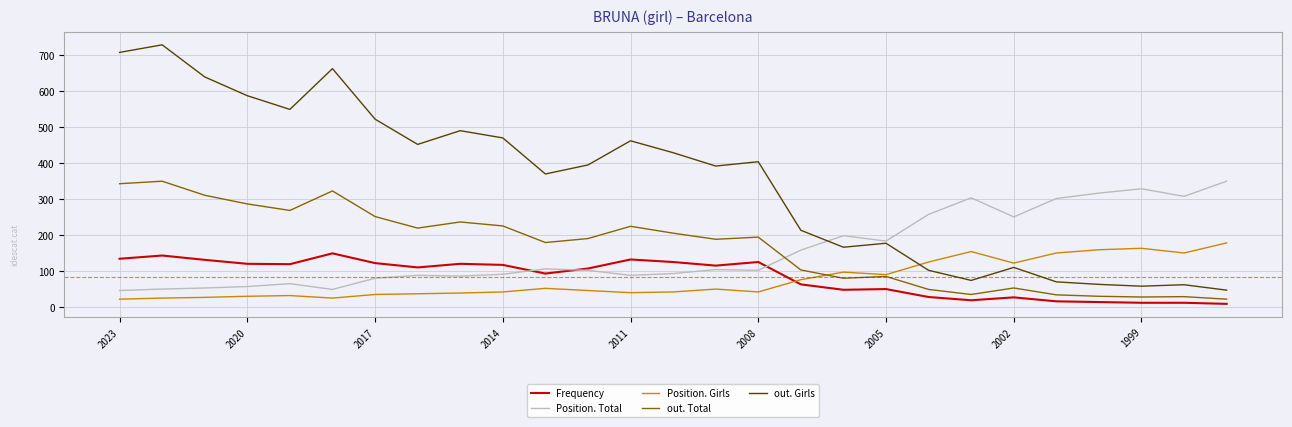

Which series has the largest range (max minus min)?

out. Girls